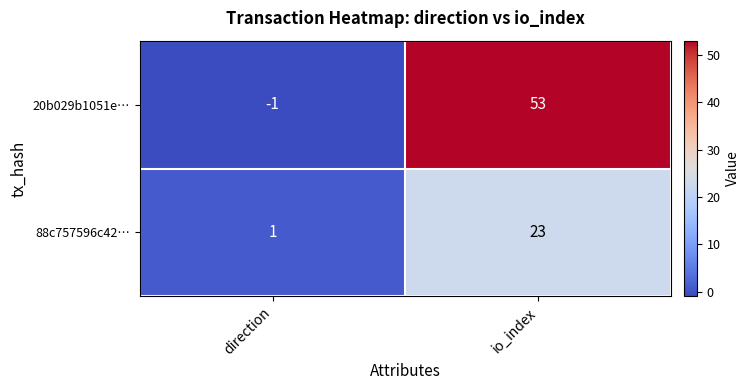

What value does the 20b029b1051e… series have at io_index, to the nearest 5?

55